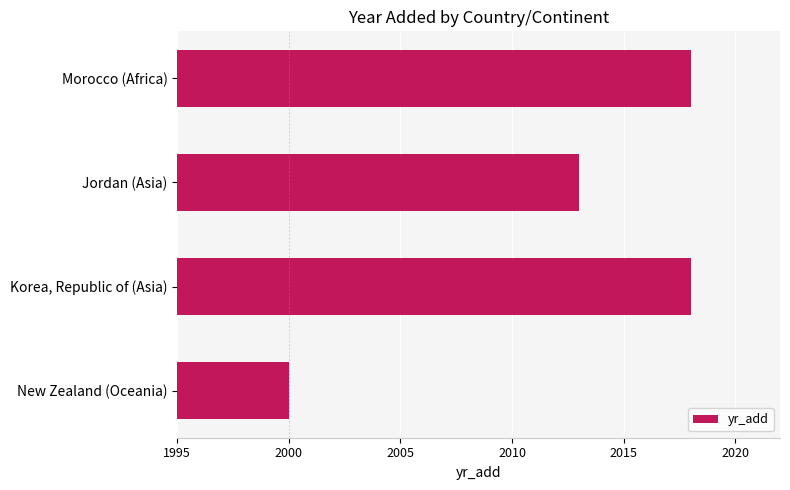

How many distinct data groups are displayed?

1